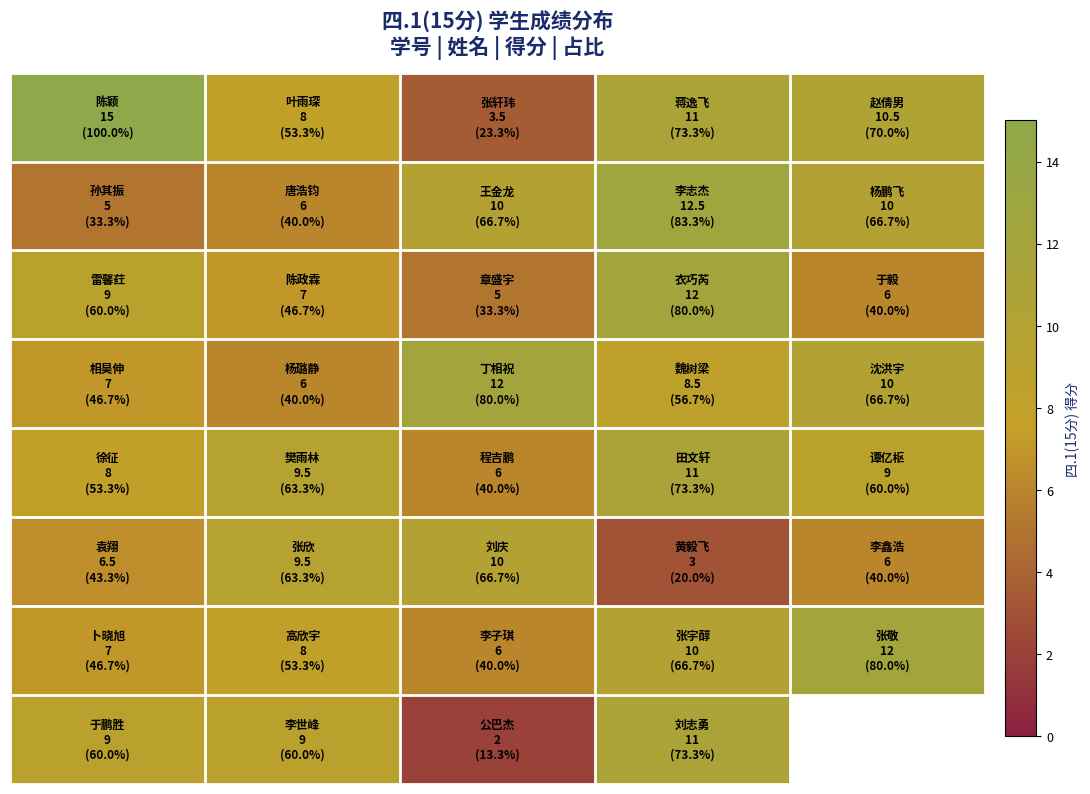

At which category is the sum across all series the highest?

3